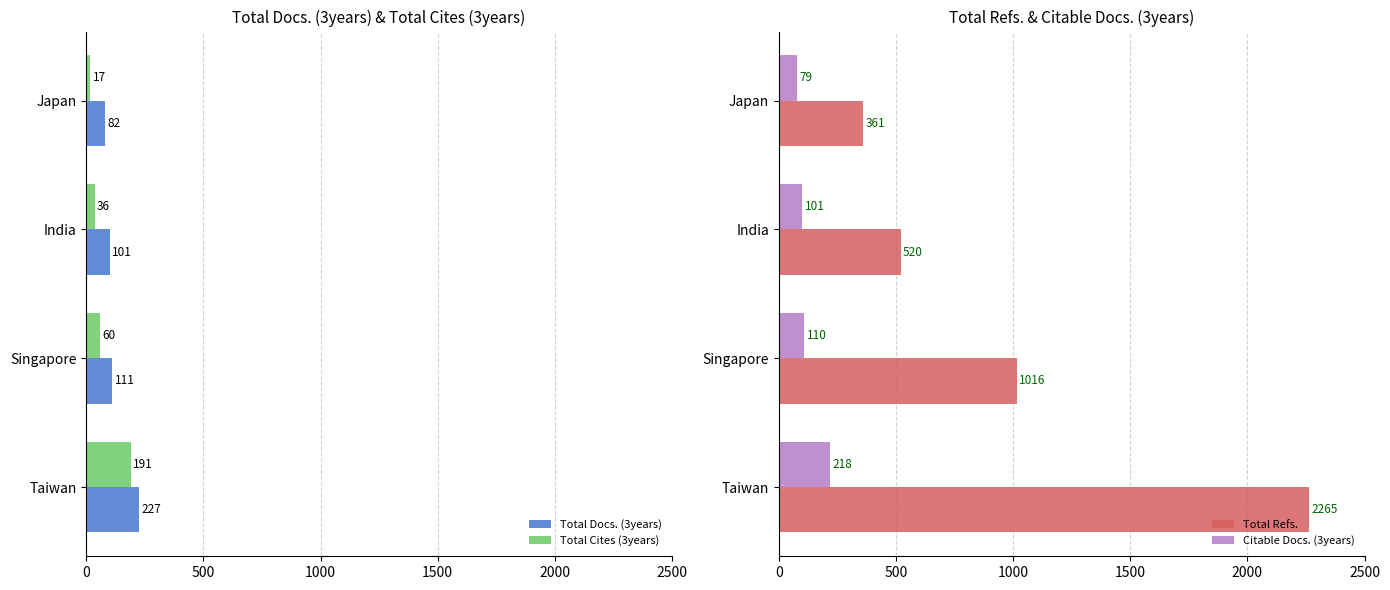

What is the average value of the Citable Docs. (3years) series?

127